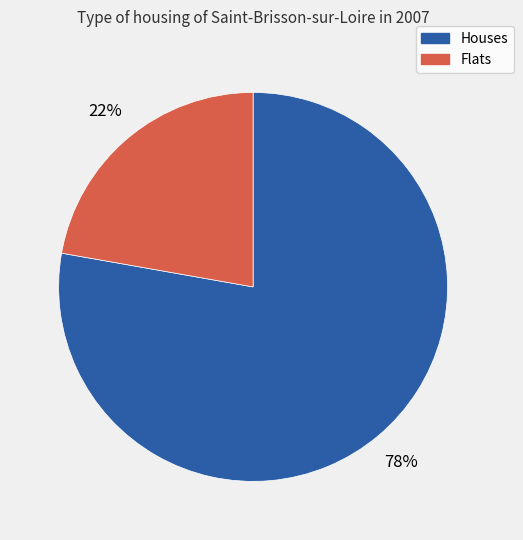

Is it true that Houses is 91% of the pie?

False